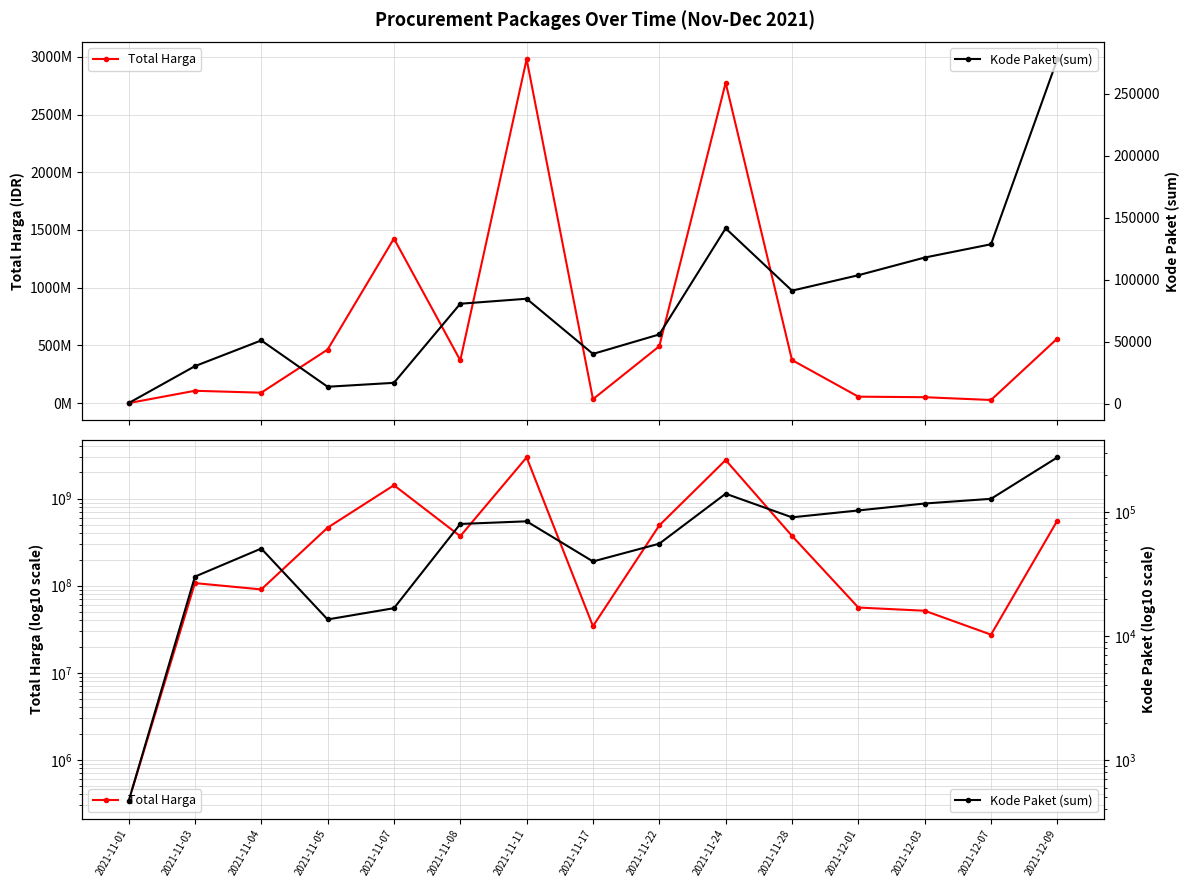

Rank the series by their maximum value, from lowest to highest.

Kode Paket (sum), Total Harga